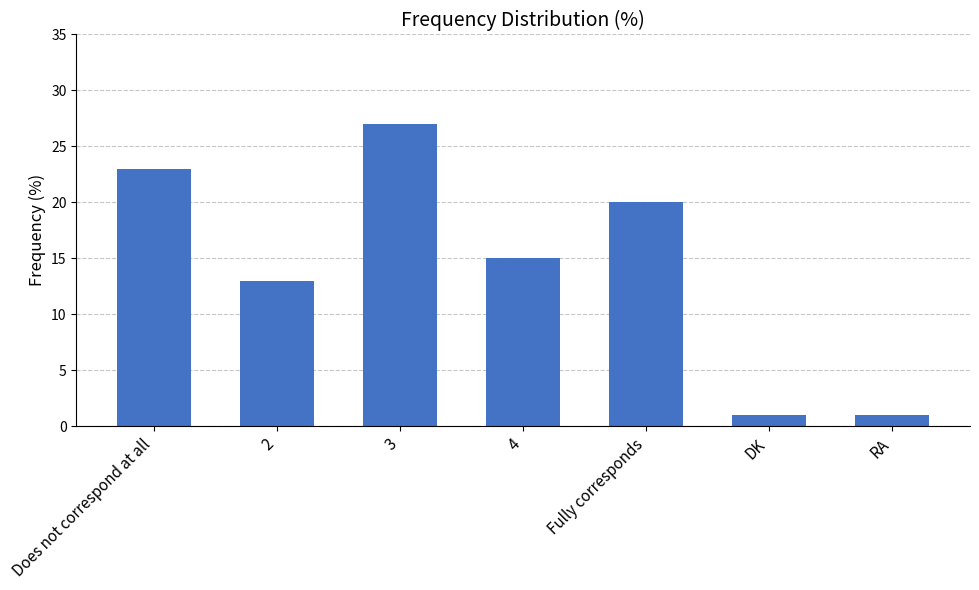

How many distinct data groups are displayed?

1